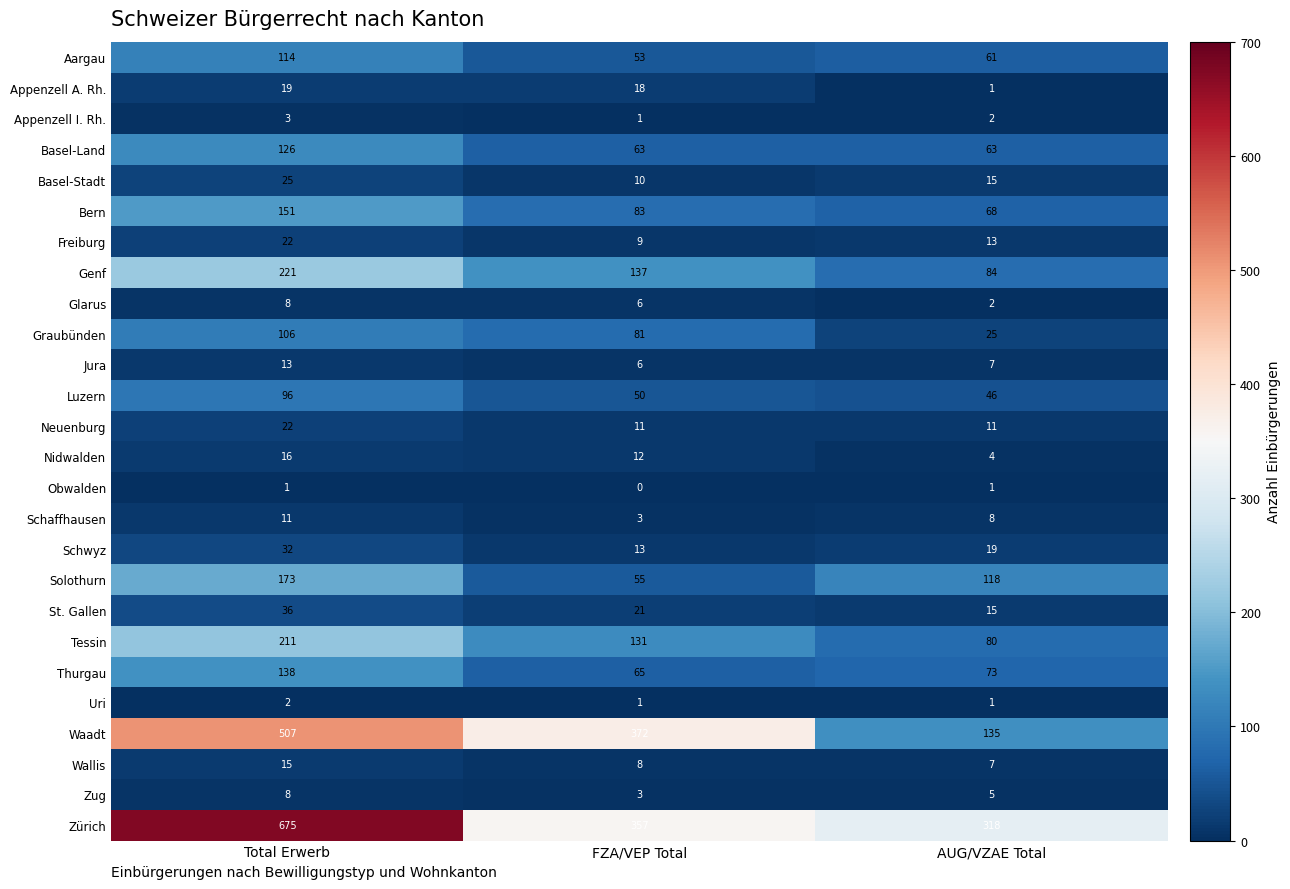

How many data points does each series have?

3